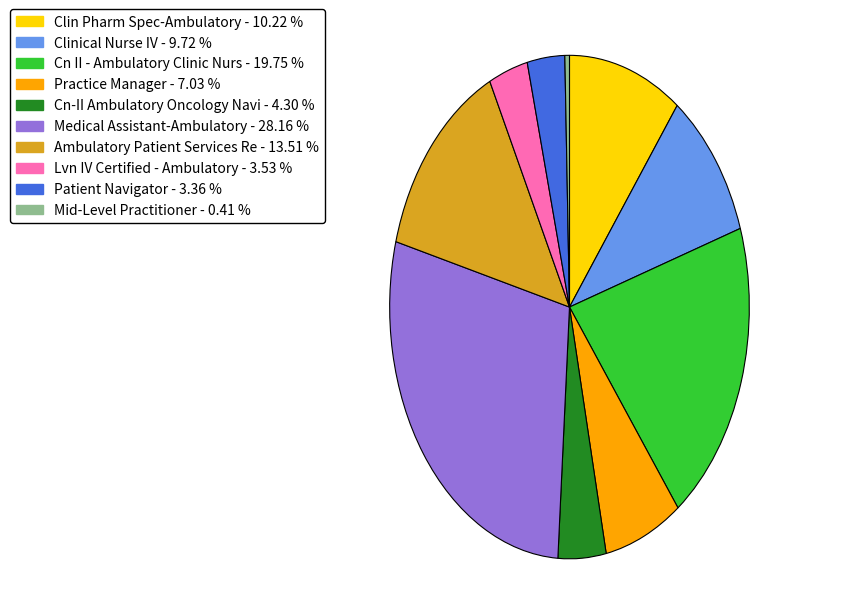

Approximately how many times larger is the value at Medical Assistant-Ambulatory - 28.16 % compared to Practice Manager - 7.03 %?

4.0